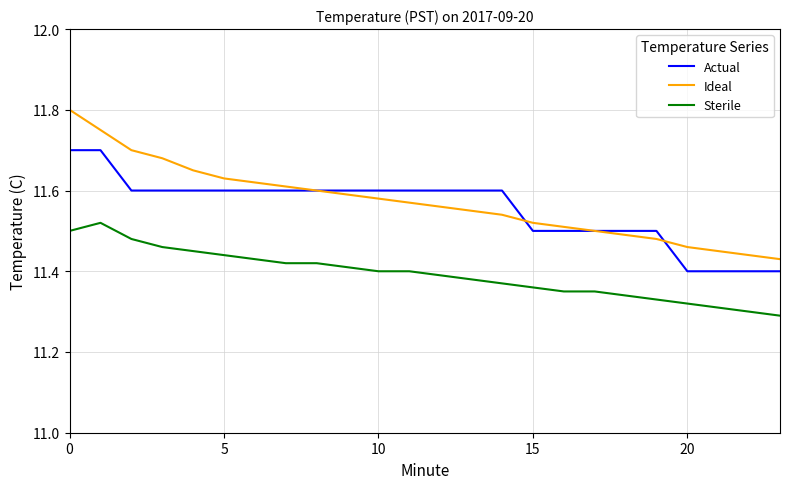

List the series in order of their peak value, highest first.

Ideal, Actual, Sterile